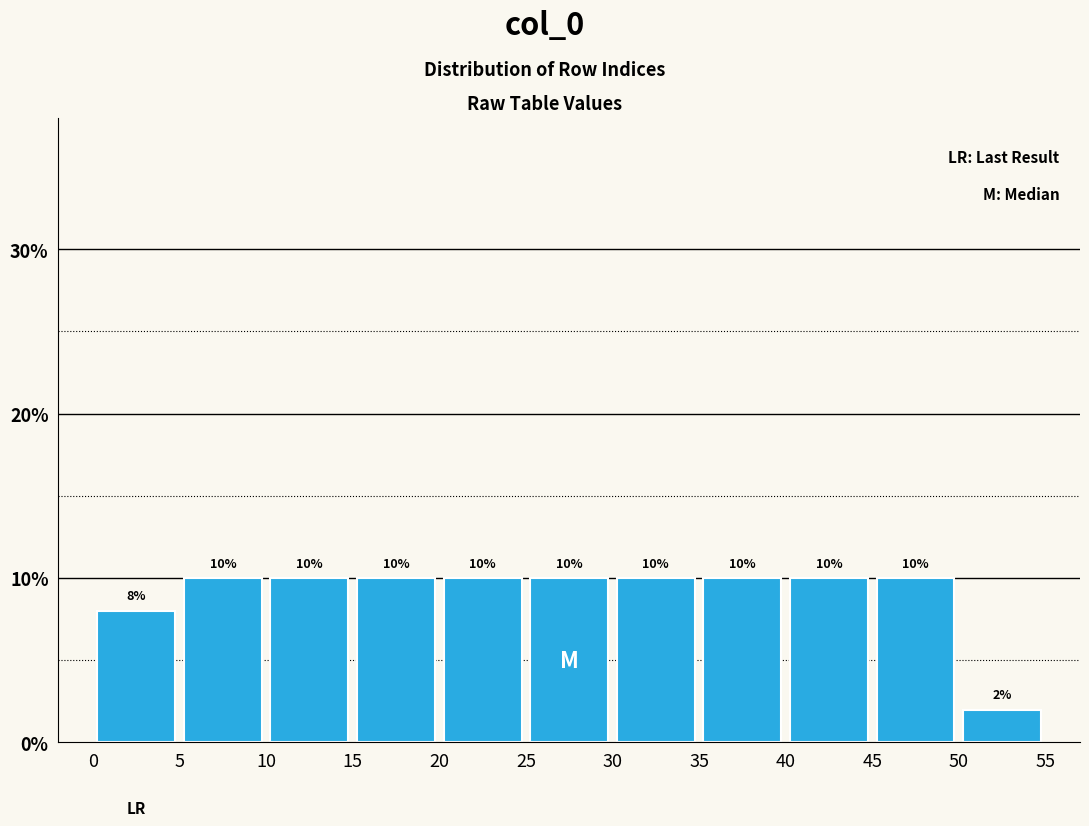

How tall is the bar that spans 15 to 20 on the x-axis?

10